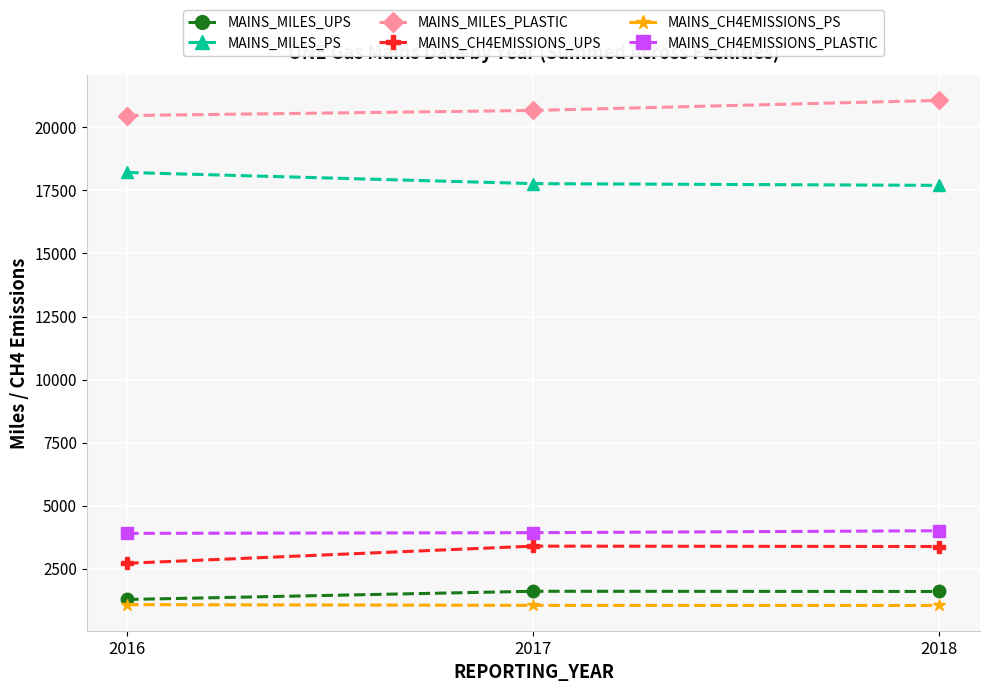

What is the approximate value of MAINS_CH4EMISSIONS_UPS at 2016?

2715.7